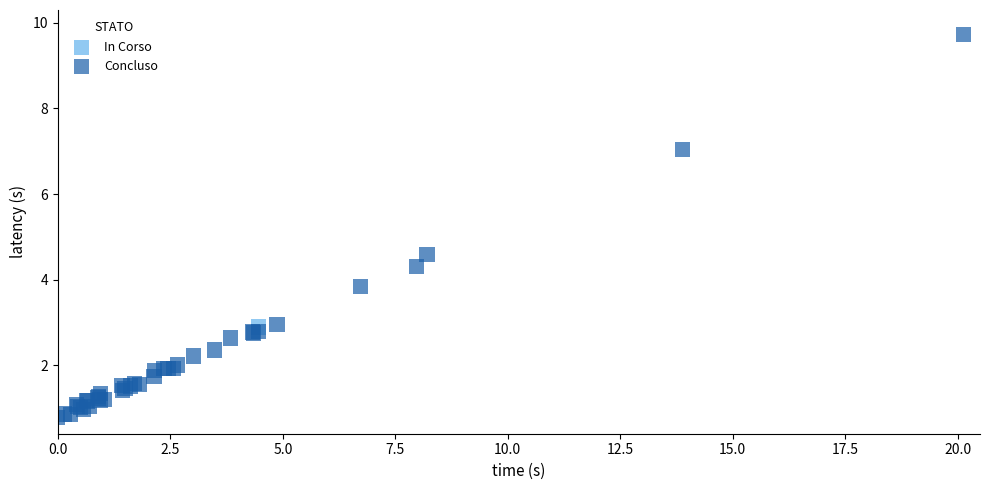

What are all the series names shown in the legend?

In Corso, Concluso